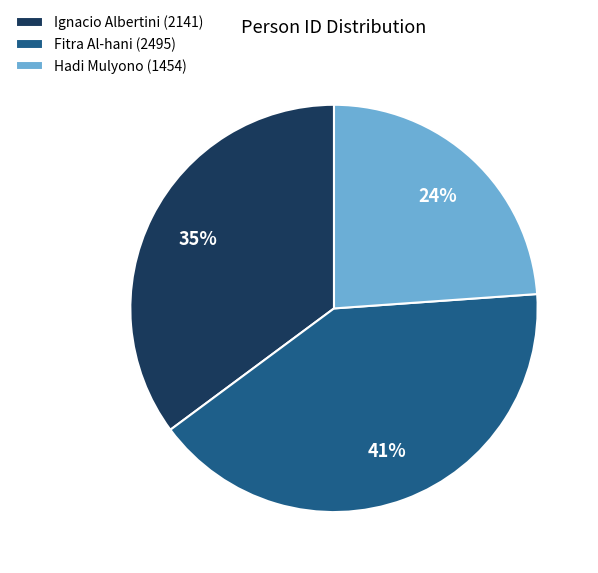

Which slice is the smallest?

Hadi Mulyono